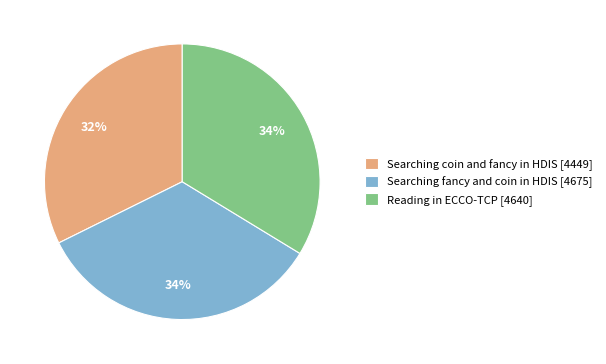

To the nearest percent, what portion does Searching fancy and coin in HDIS represent?

34%